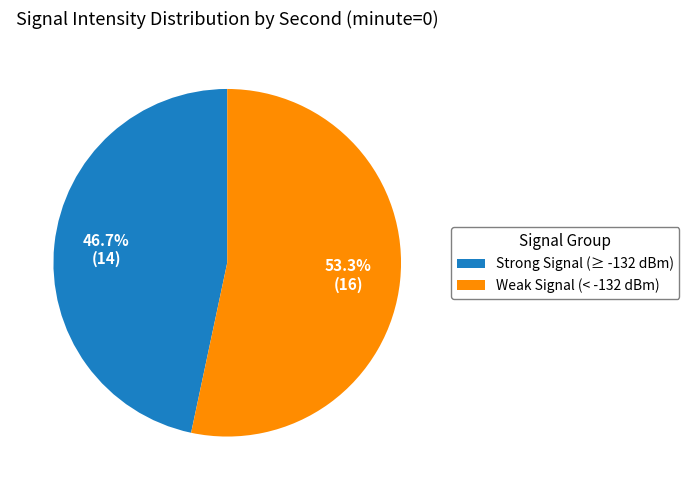

How many segments does this pie chart have?

2